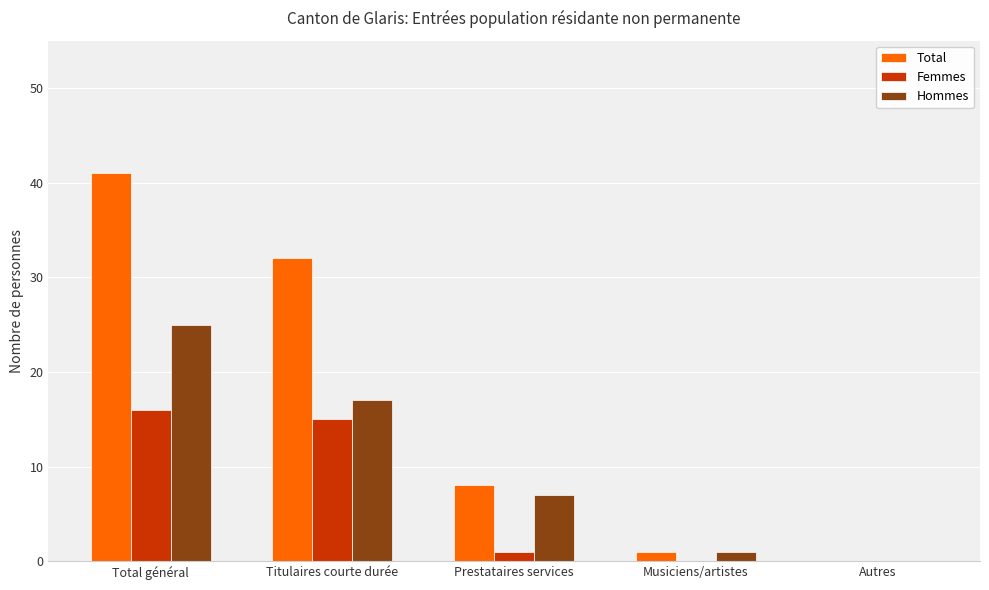

What is the sum of all Total values?

82